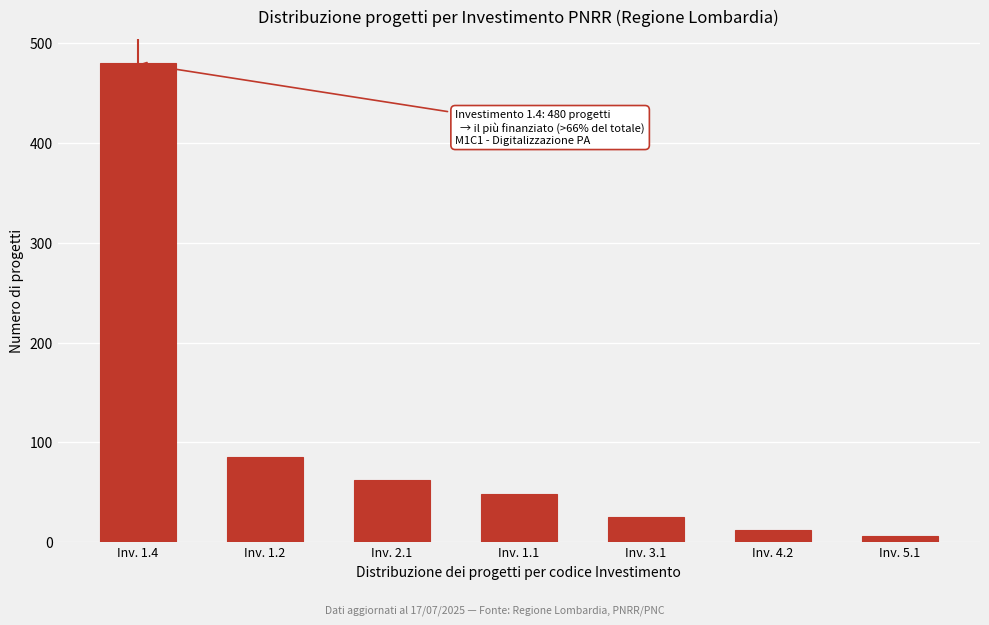

Reading right to left, what are all the values shown in this chart?

Inv. 5.1=6	Inv. 4.2=12	Inv. 3.1=25	Inv. 1.1=48	Inv. 2.1=62	Inv. 1.2=85	Inv. 1.4=480